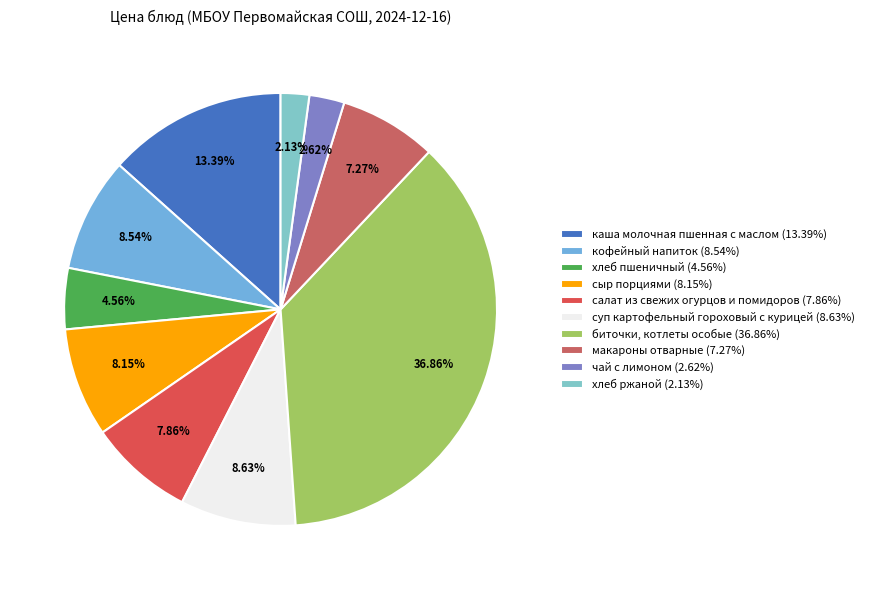

Which slice is the smallest?

хлеб ржаной